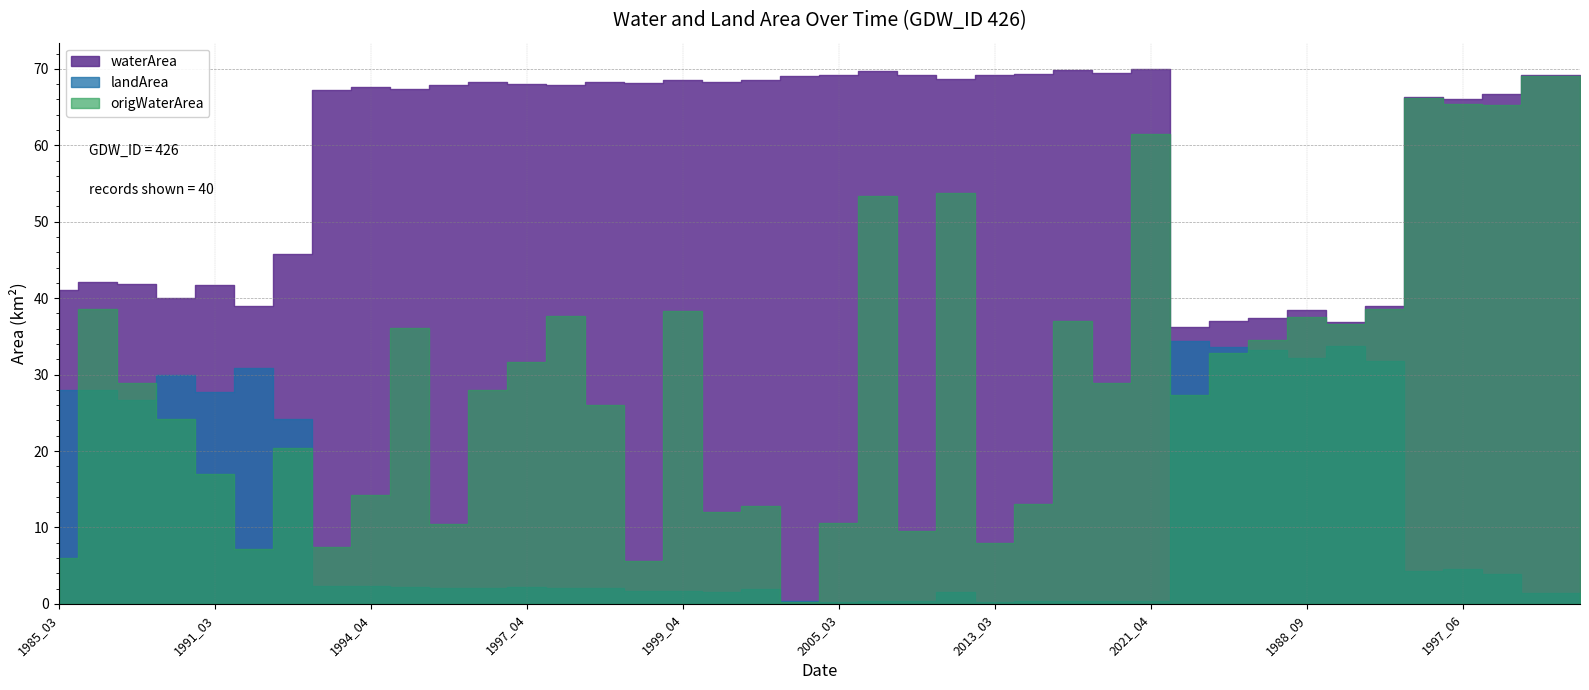

Reading left to right, transcribe all the data shown in this chart.

waterArea: 41.0	42.1	41.9	40.0	41.8	39.0	45.8	67.2	67.7	67.4	68.0	68.3	68.0	67.9	68.3	68.1	68.5	68.3	68.5	69.0	69.2	69.7	69.3	68.6	69.2	69.3	69.8	69.5	69.9	36.2	37.0	37.4	38.5	36.9	38.9	66.4	66.1	66.8	69.1	69.2
landArea: 28.0	27.9	26.6	29.9	27.7	30.9	24.2	2.4	2.4	2.2	2.0	2.0	2.2	2.0	2.0	1.6	1.7	1.6	1.9	0.4	0.3	0.3	0.4	1.6	0.3	0.3	0.3	0.3	0.3	34.4	33.6	33.2	32.1	33.7	31.7	4.3	4.5	3.9	1.5	1.5
origWaterArea: 6.0	38.6	28.9	24.1	17.0	7.2	20.4	7.5	14.3	36.2	10.5	27.9	31.6	37.7	26.0	5.6	38.3	12.0	12.8	0.2	10.6	53.4	9.5	53.8	7.9	13.1	37.0	28.9	61.5	27.3	32.9	34.5	37.5	36.6	38.6	66.2	65.4	65.2	69.1	69.0